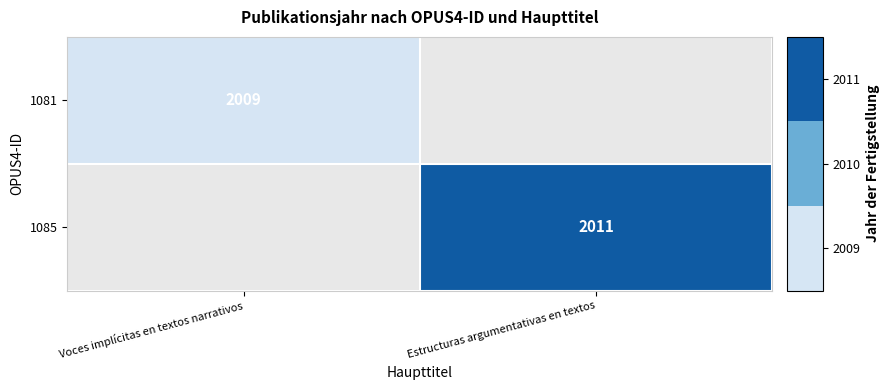

Is the value of 1081 at Voces implícitas en textos narrativos greater than the value of 1085 at Estructuras argumentativas en textos?

No